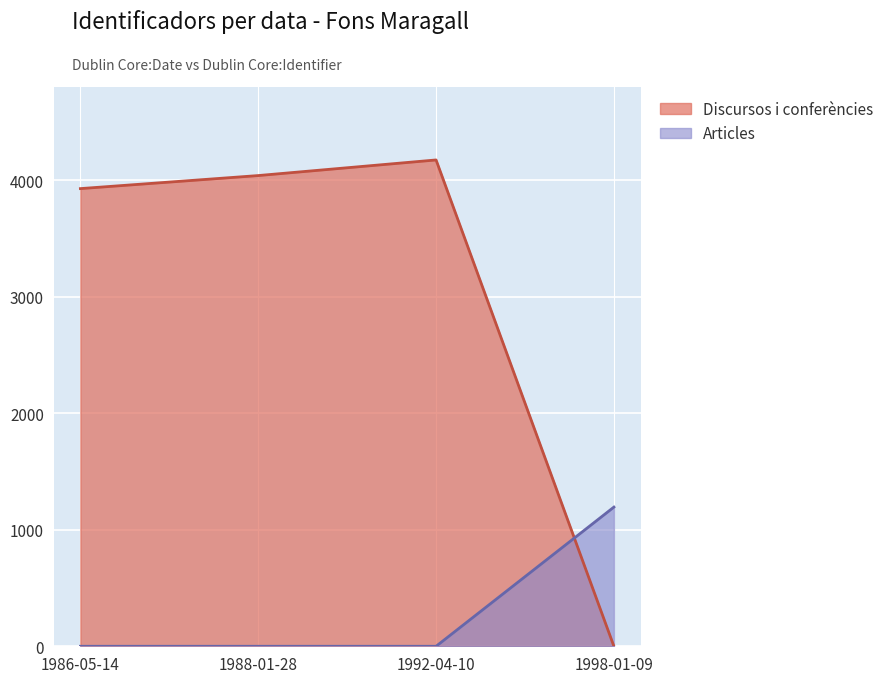

How many lines are shown in the chart?

2